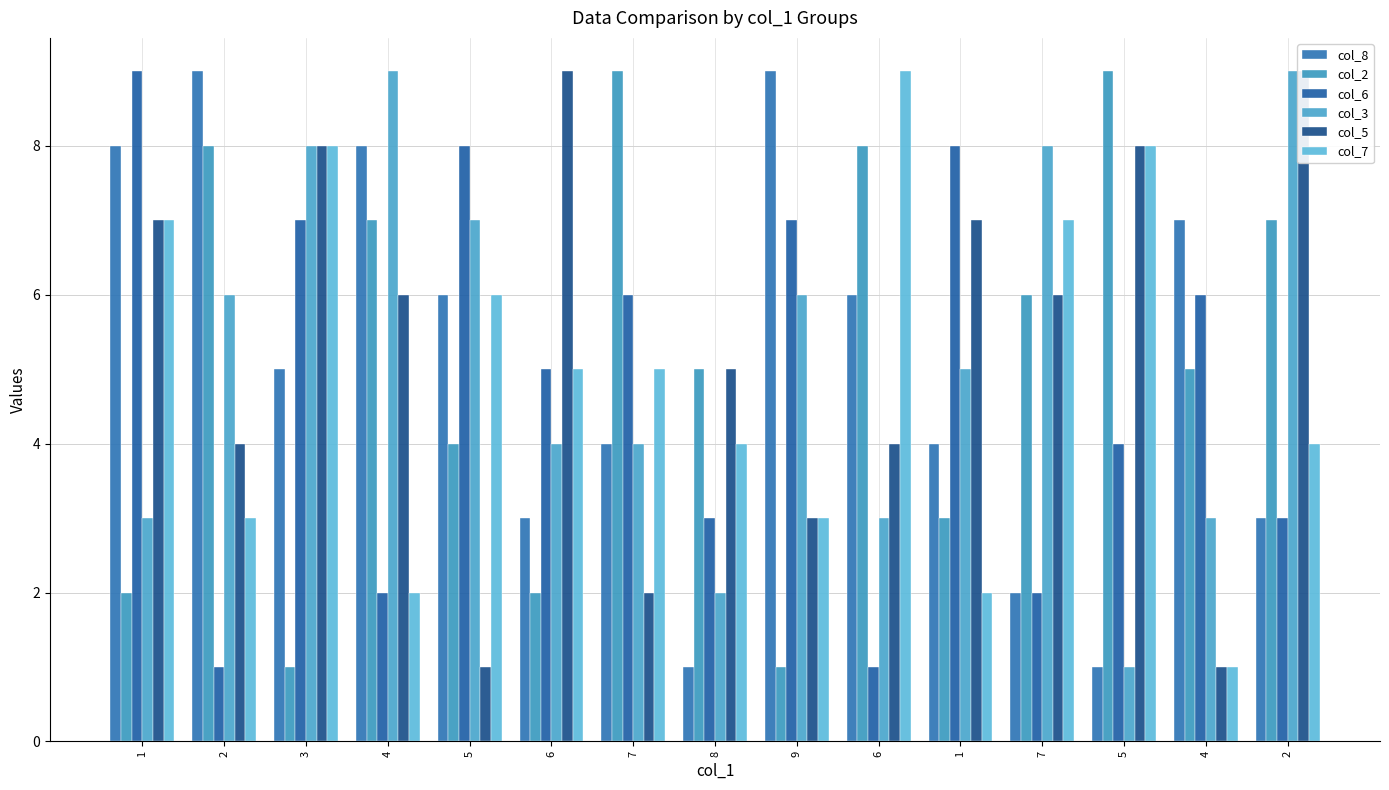

How many col_2 values are between 2 and 8?

11